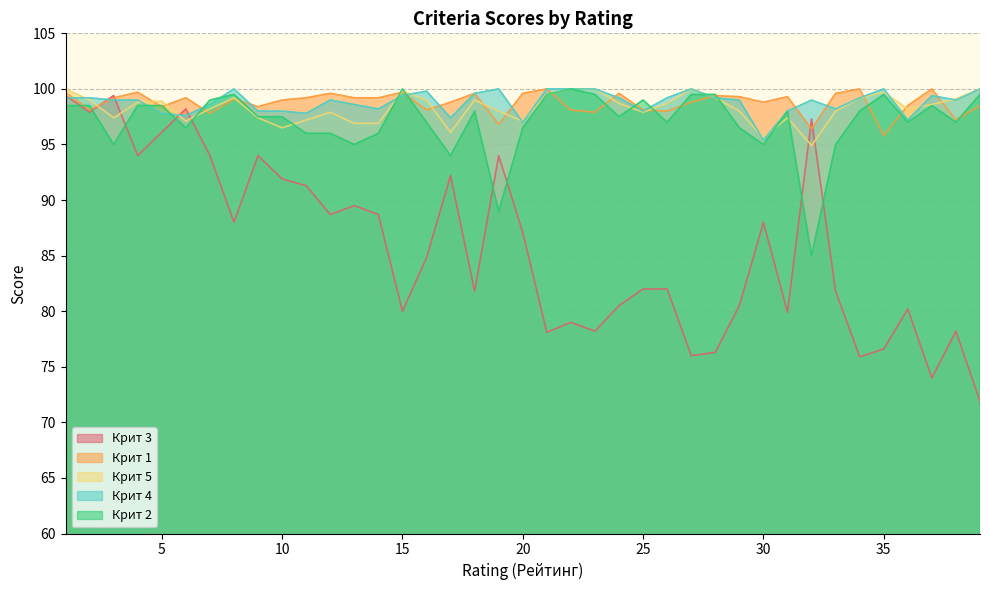

The value of Крит 4 at 7 is 98.6. True or false?

True